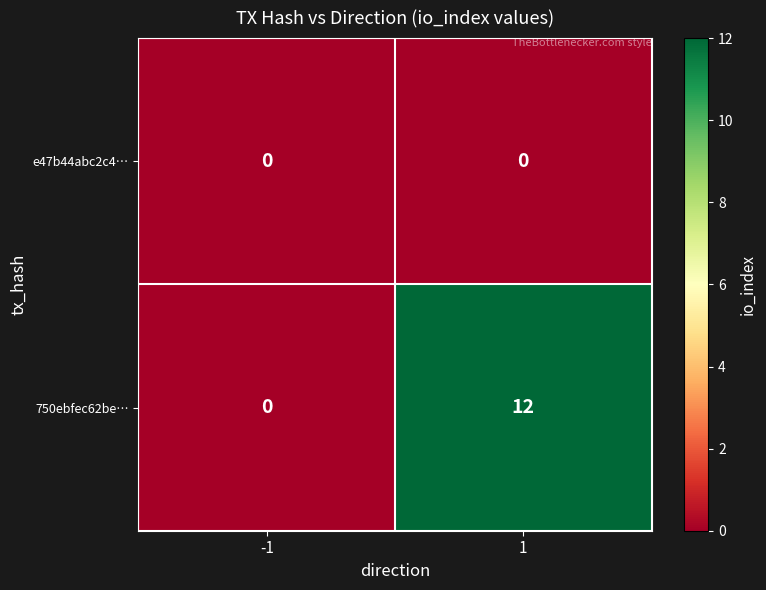

What is the difference between the 750ebfec62be… values at -1 and 1?

12